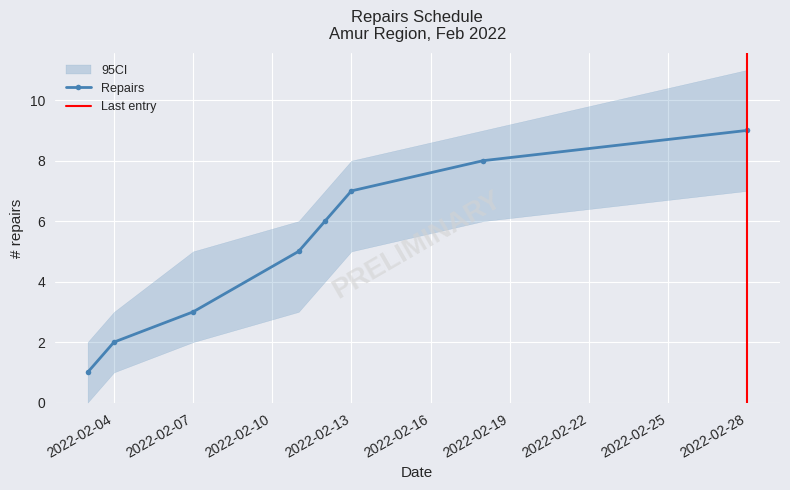

What is the difference between the second highest and minimum values?

7